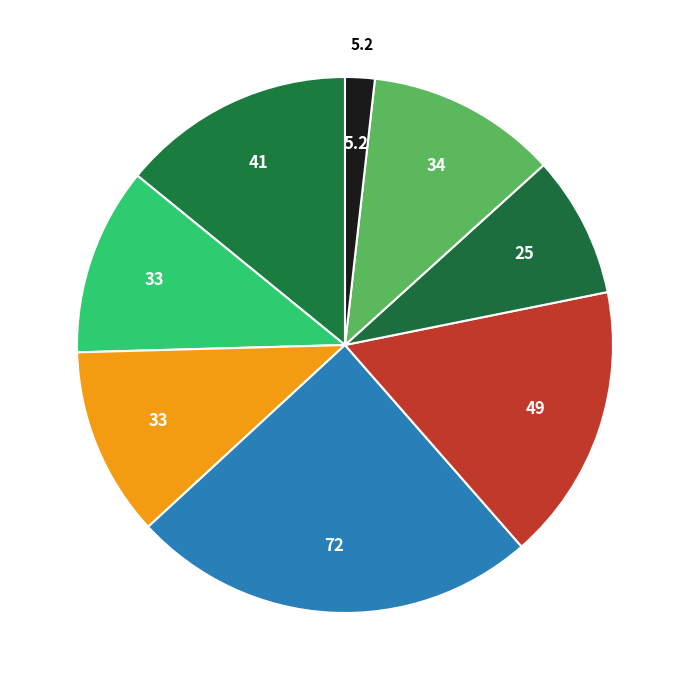

How many slices are in this pie chart?

8